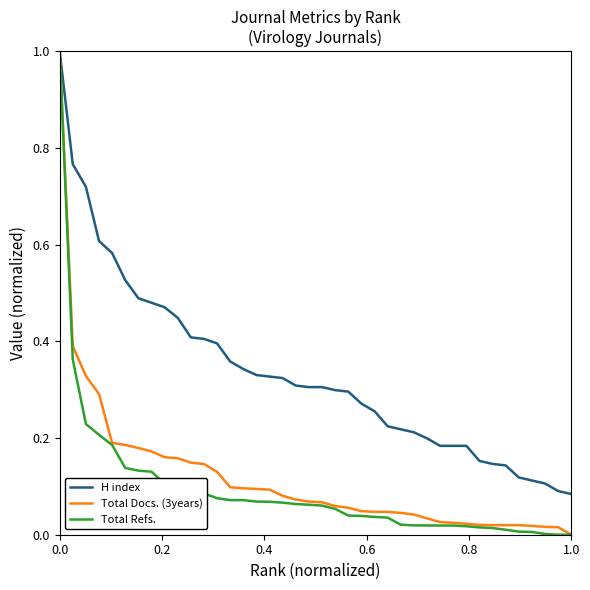

What is the greatest value displayed?

1.0